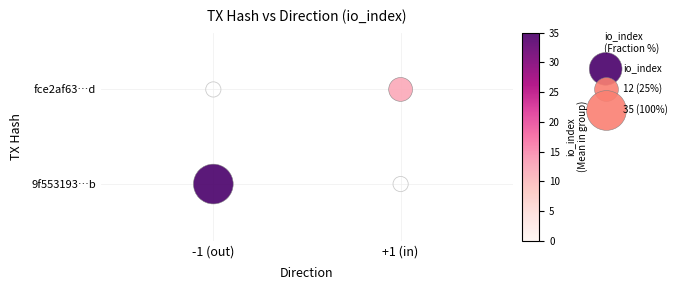

The value at -1 (out) is 0. True or false?

True